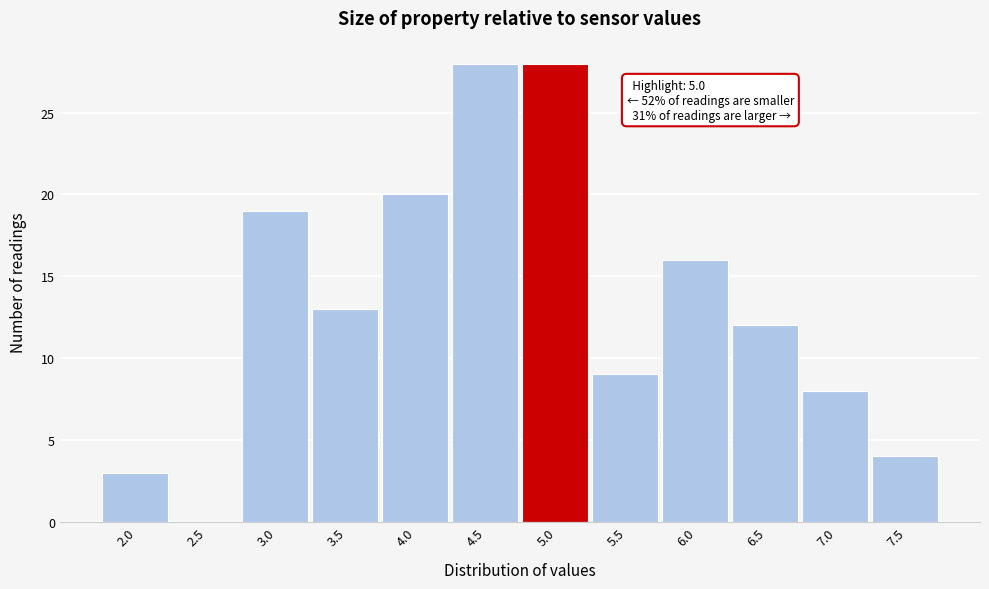

Reading left to right, list all the values displayed in this chart.

2.0=3	2.5=0	3.0=19	3.5=13	4.0=20	4.5=28	5.0=28	5.5=9	6.0=16	6.5=12	7.0=8	7.5=4